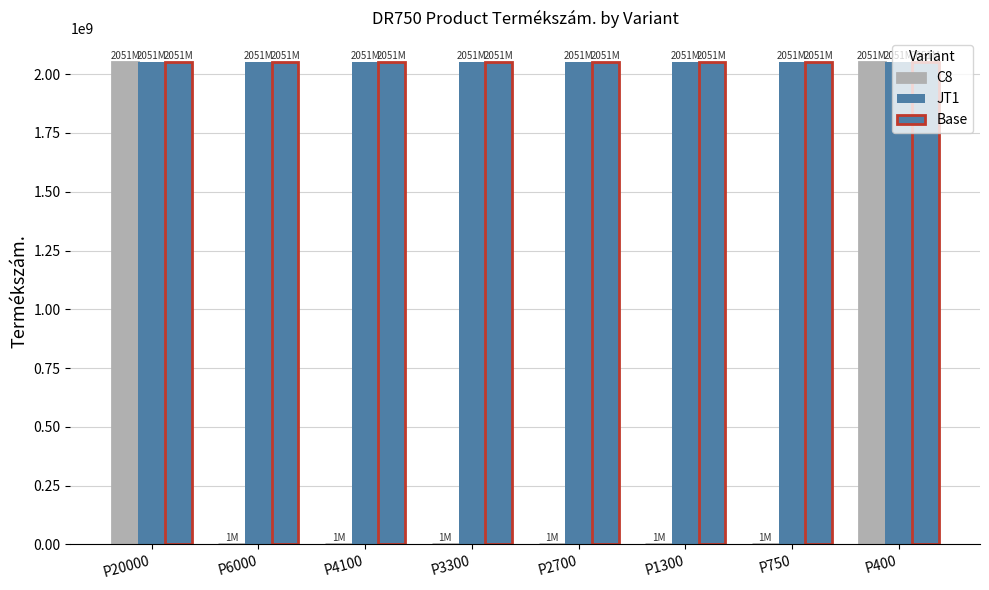

Reading right to left, transcribe all the data shown in this chart.

C8: 2051466584	1465074	1465084	1465094	1465104	1465114	1465124	2051466594
JT1: 2051466604	2051466614	2051466624	2051466634	2051466644	2051466654	2051466664	2051466674
Base: 2051474514	2051474524	2051474154	2051474164	2051474554	2051474564	2051474174	2051474584